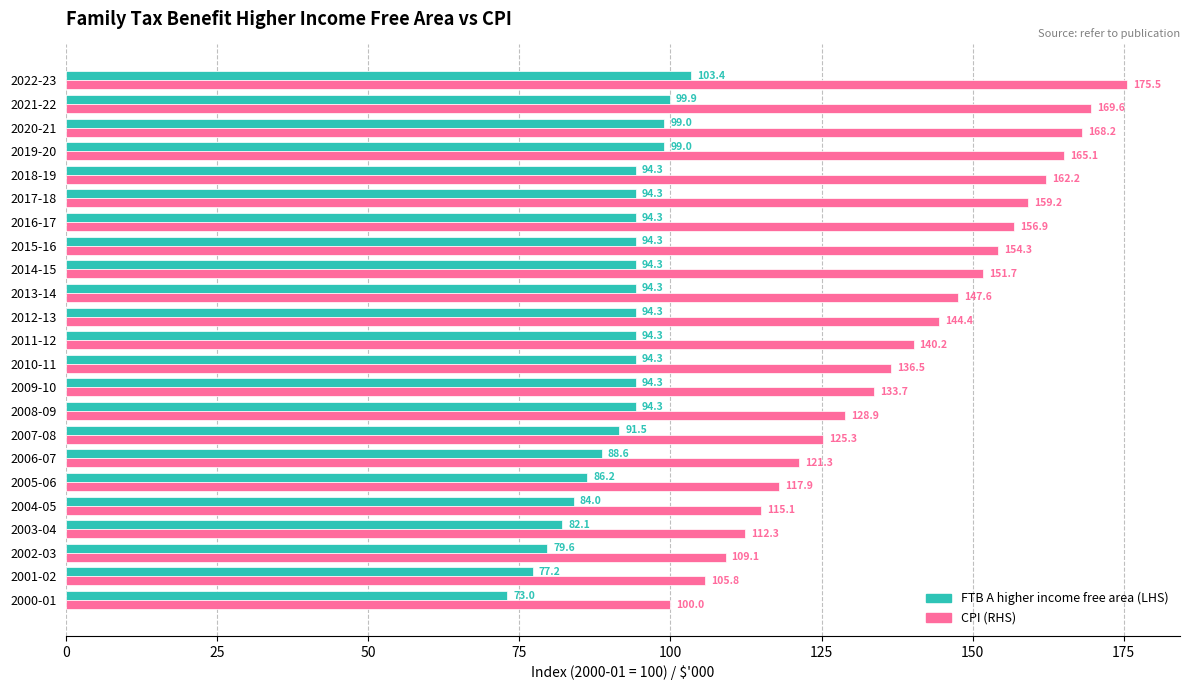

True or false: CPI (RHS) has a value of 162.2 at 2018-19.

True